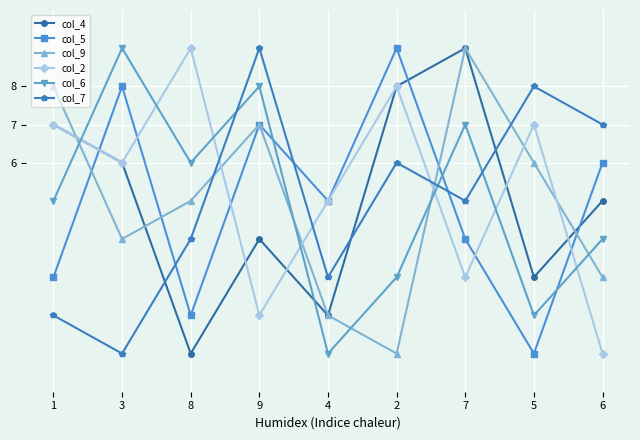

At which label is col_2 closest to 5?

4